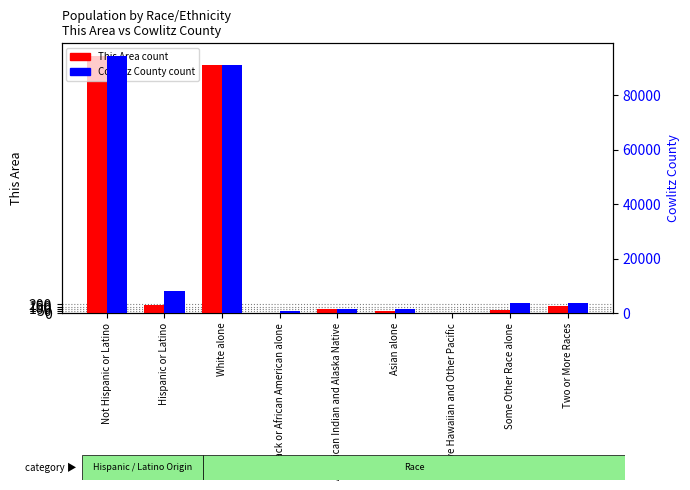

Which series has the largest total across all categories?

Cowlitz County